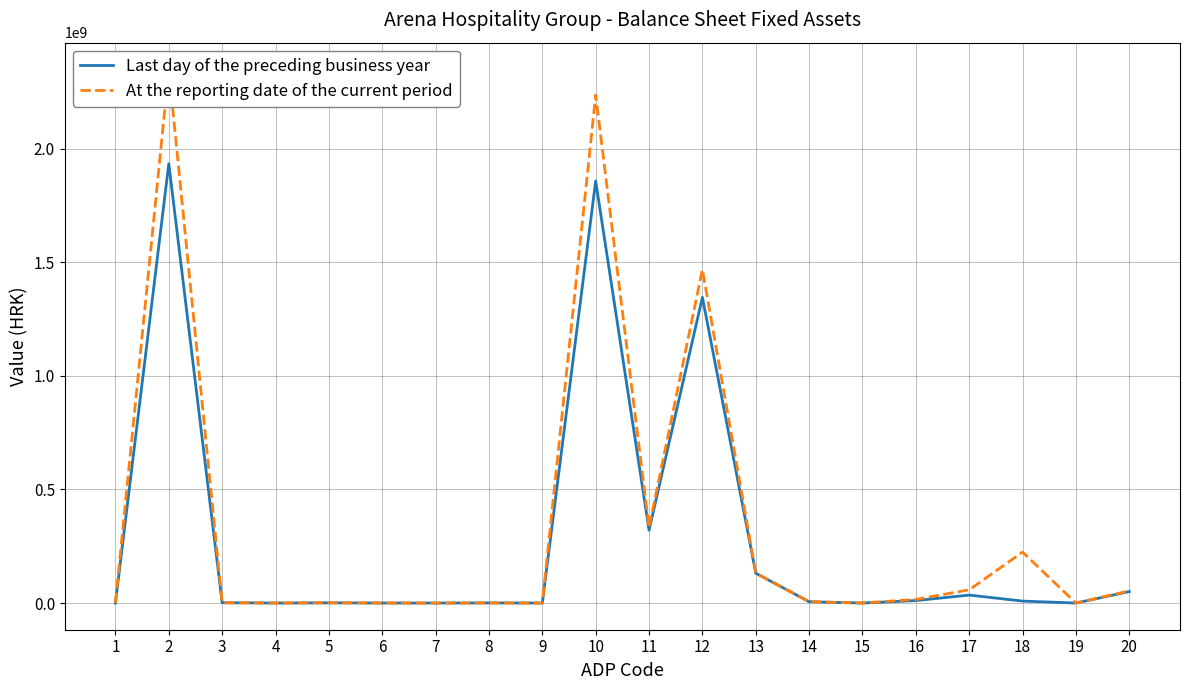

Where do At the reporting date of the current period and Last day of the preceding business year first cross each other?

2 and 3